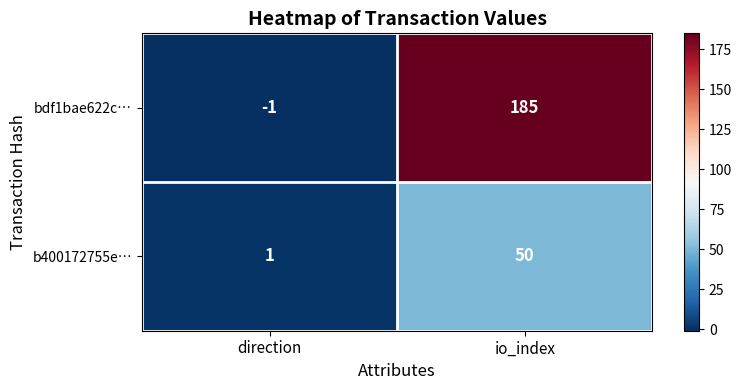

Reading right to left, transcribe all the data shown in this chart.

bdf1bae622c…: 185	-1
b400172755e…: 50	1